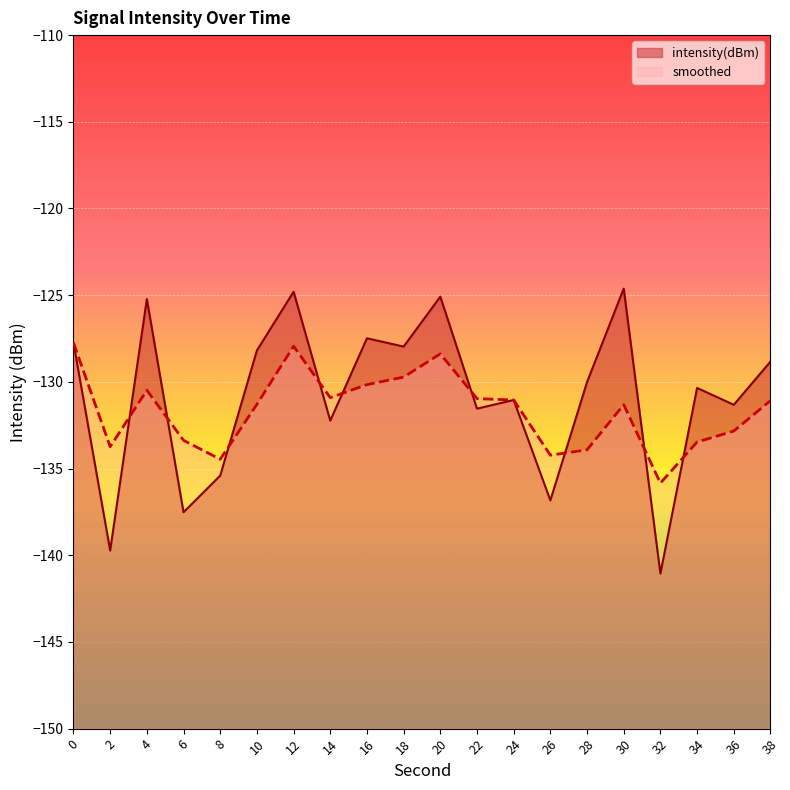

How many intersections are there between intensity(dBm) and smoothed?

9